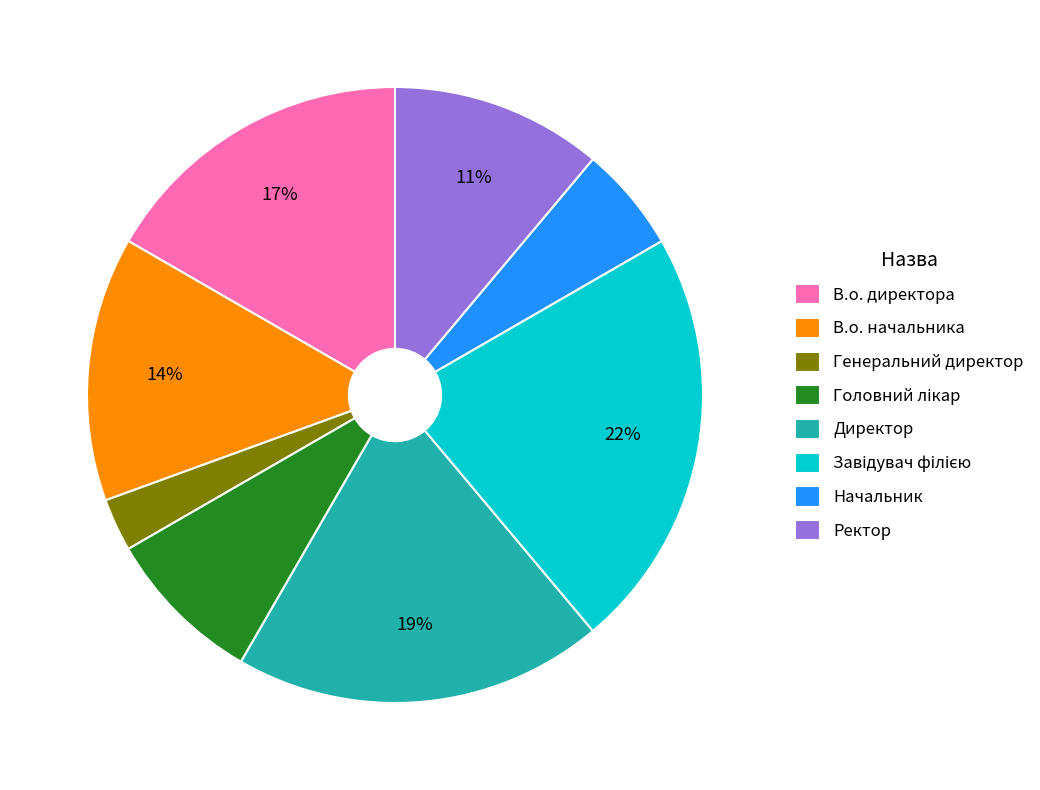

Which category has the smallest portion of the pie?

Генеральний директор